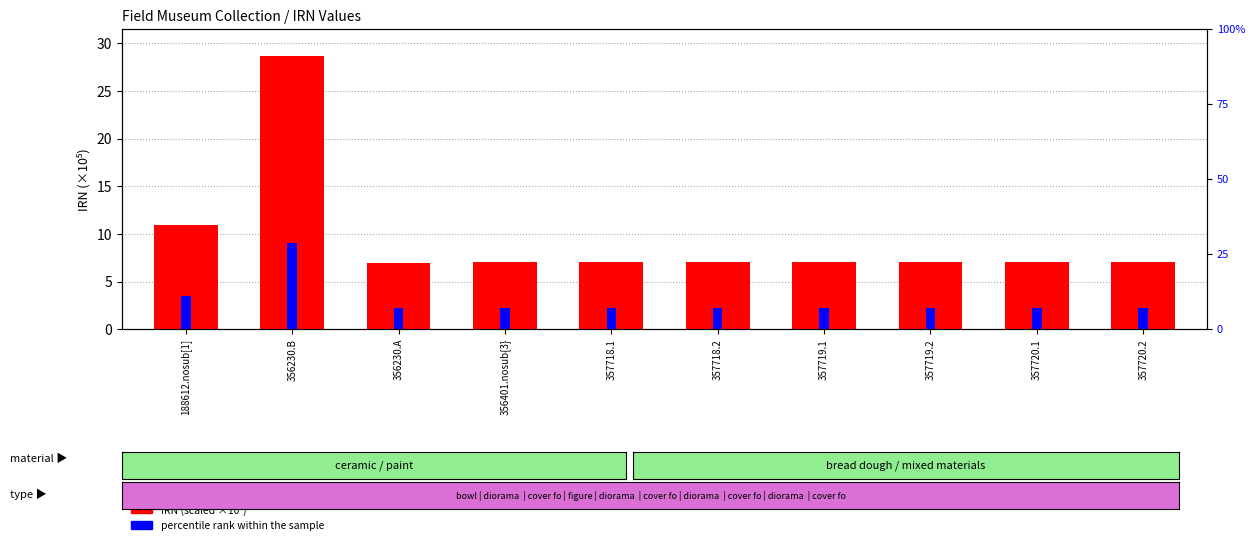

The IRN (scaled x1e5) series shows 7.0 at 356401.nosub{3}. True or false?

True